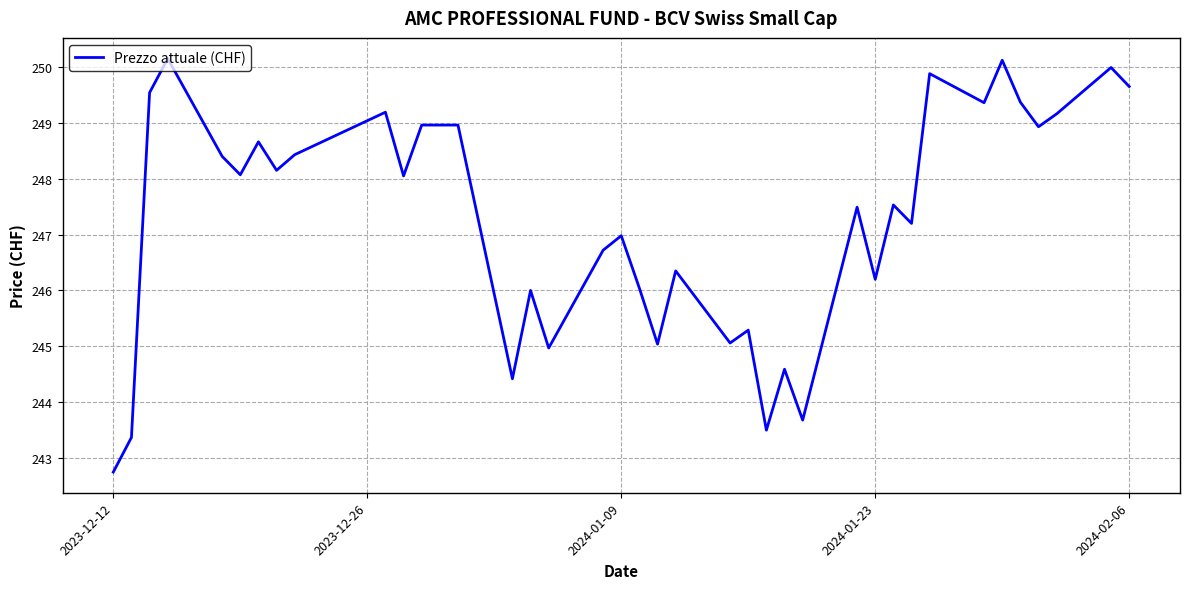

What is the smallest value displayed?

242.8